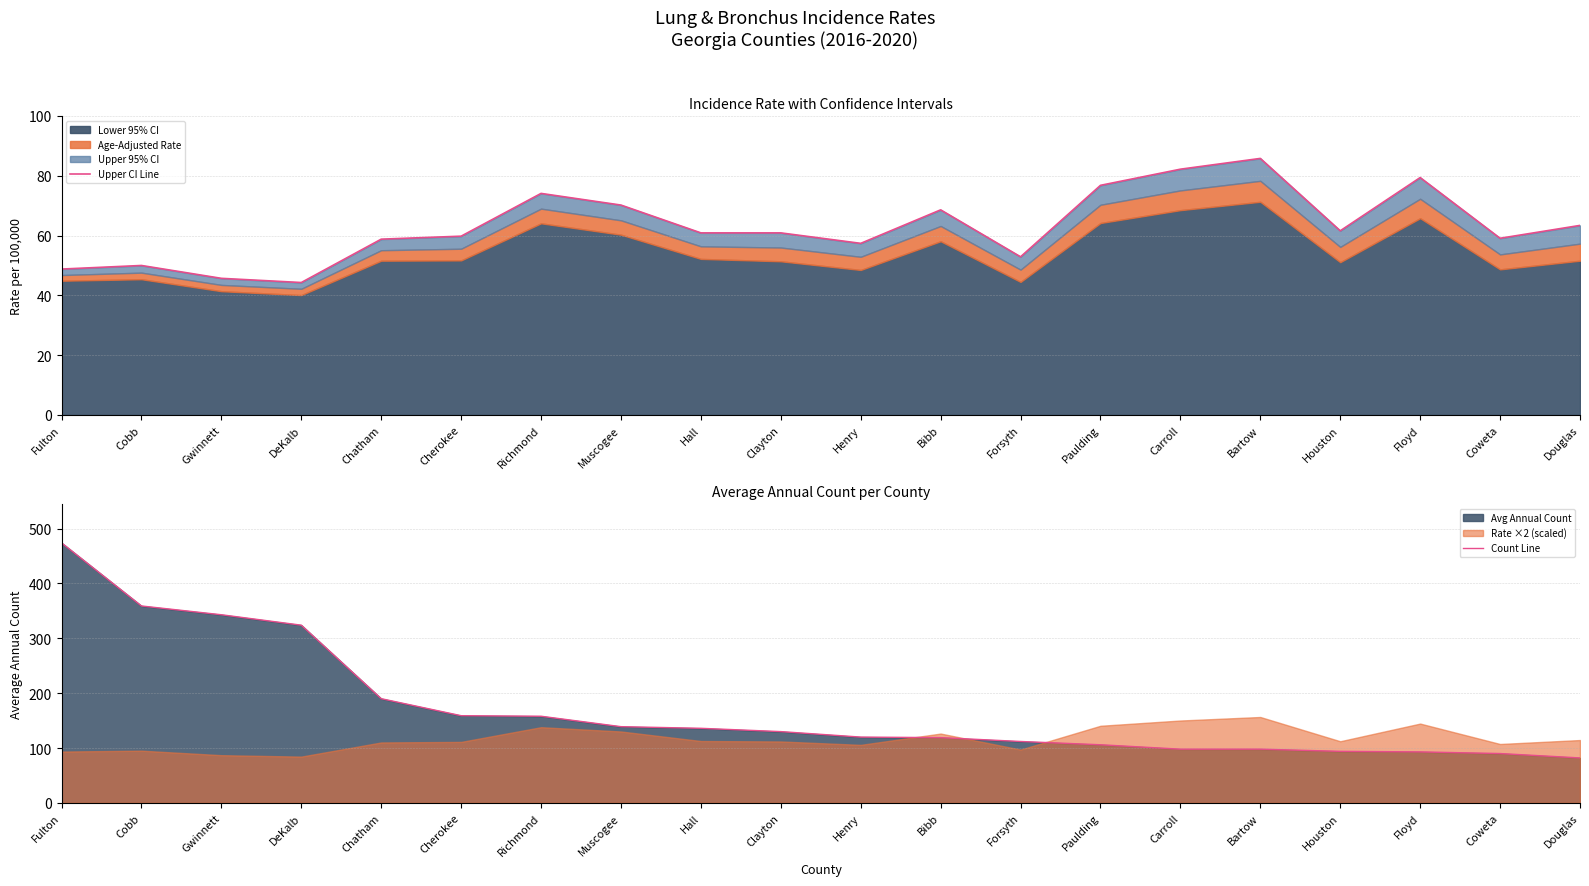

At which label is Upper CI Line closest to 65?

Douglas